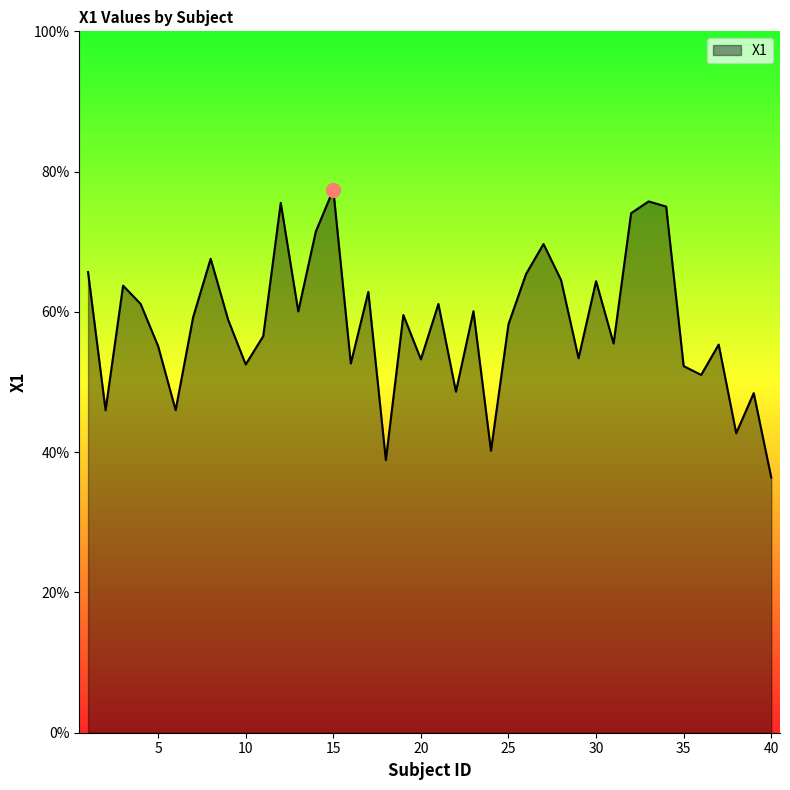

What is the difference between the maximum and minimum values?

41.0